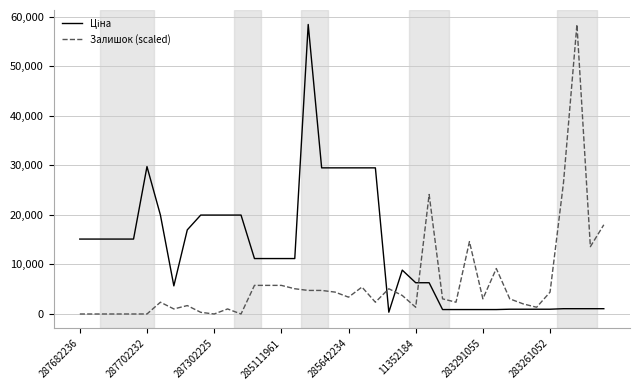

What is the greatest value displayed?

58426.5